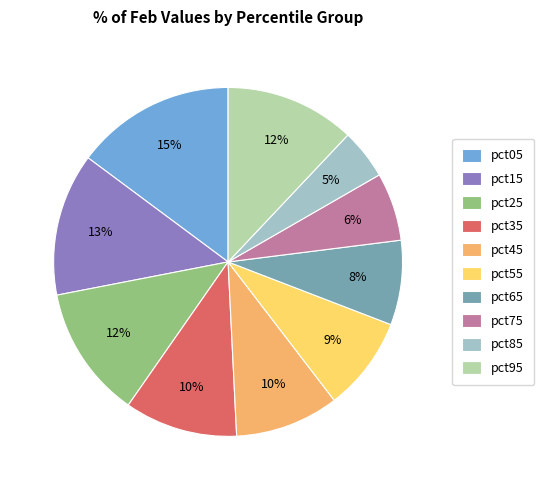

Does pct35 account for over 50% of the chart?

No